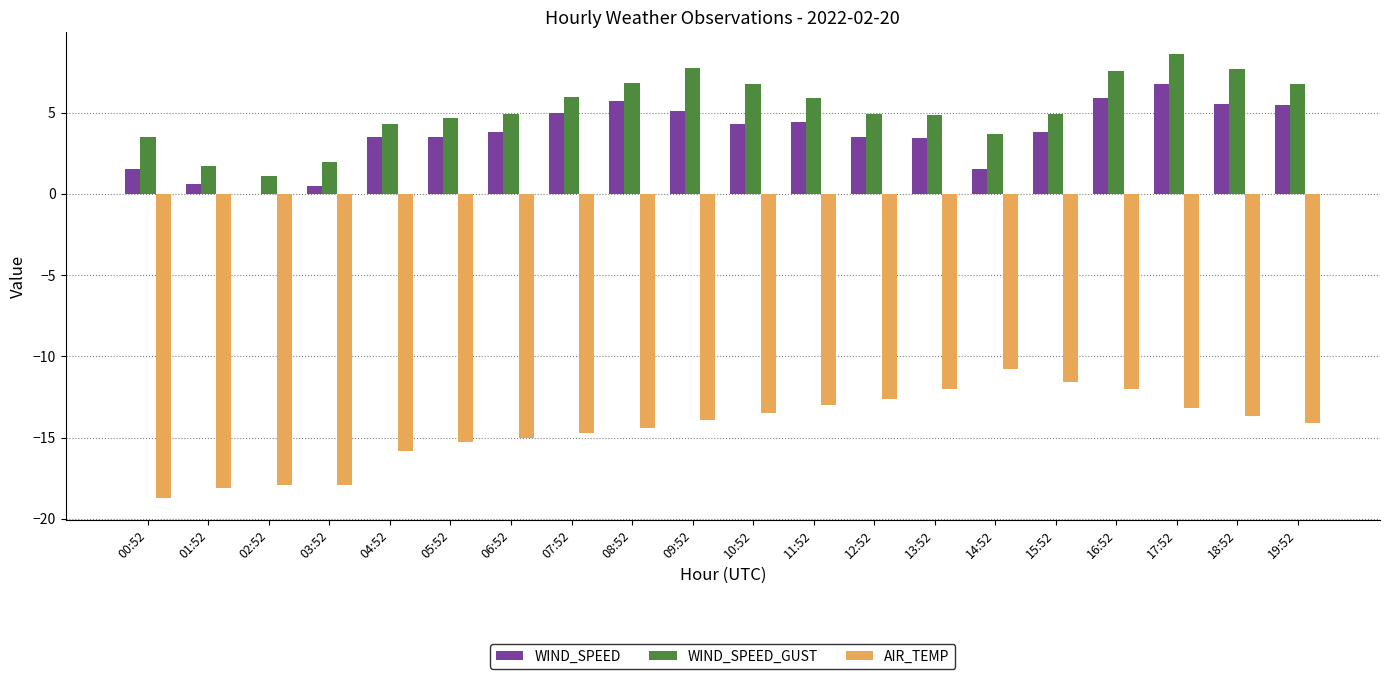

Between 12:52 and 18:52, which series saw the biggest shift?

WIND_SPEED_GUST